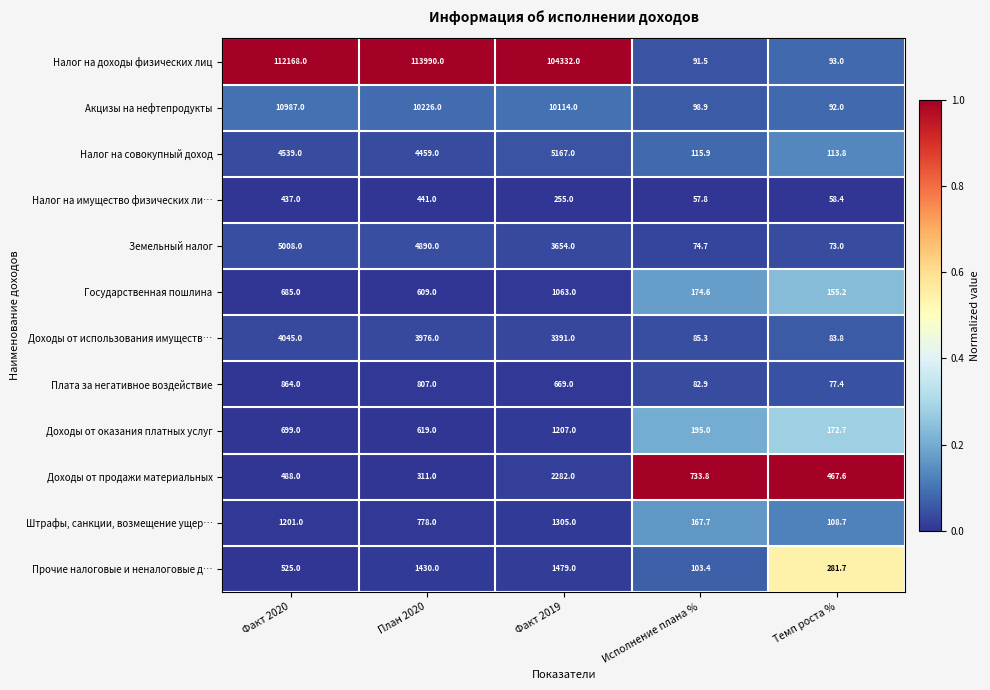

Is it true that Плата за негативное воздействие equals 293.2 at План 2020?

False